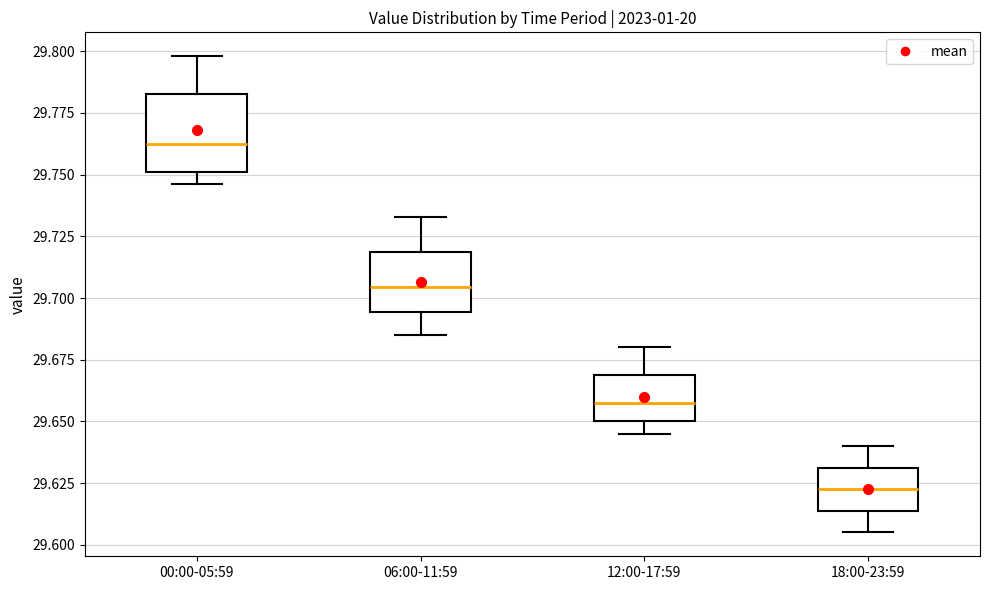

Which box has the lowest median line?

18:00-23:59